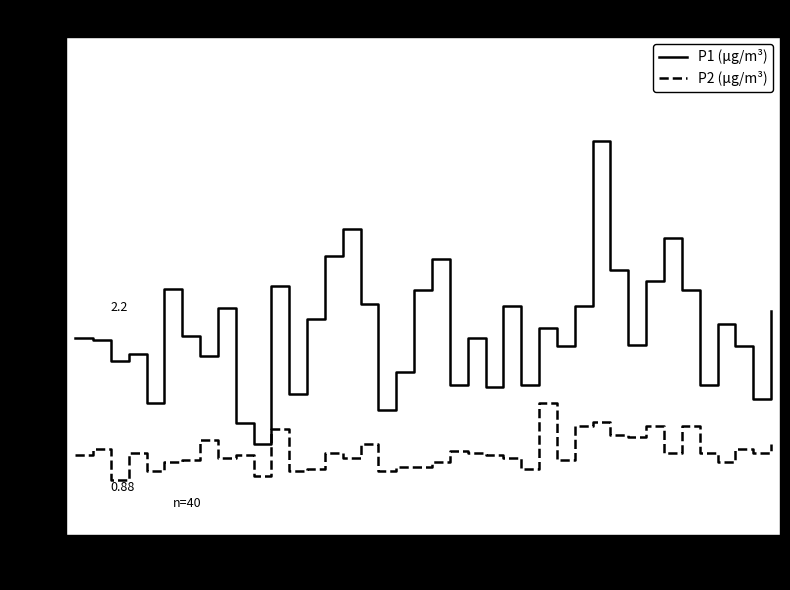

List the series in order of their peak value, lowest first.

P2 (μg/m³), P1 (μg/m³)